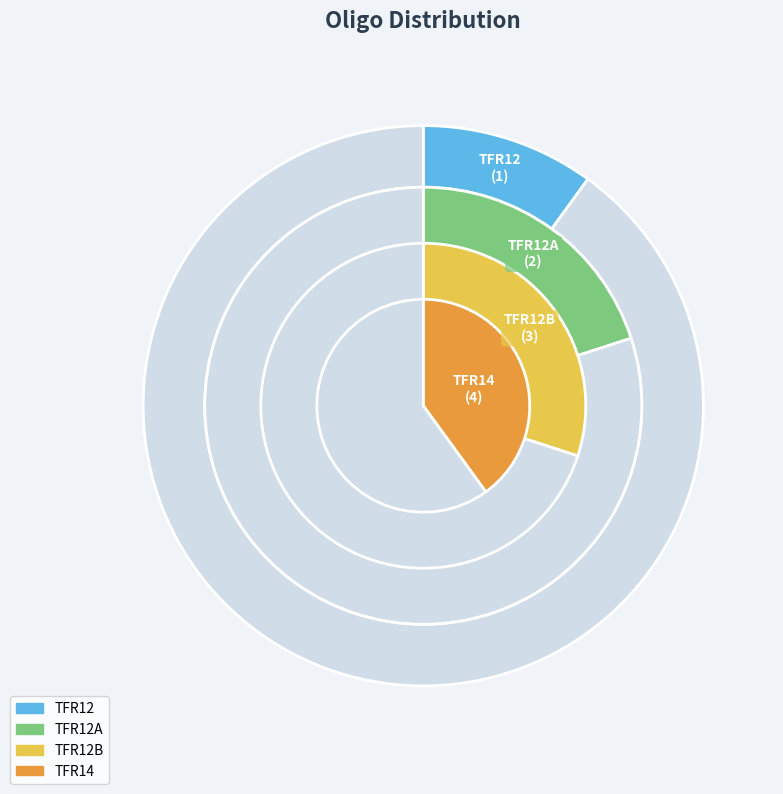

True or false: TFR12 accounts for 10% of the total.

True